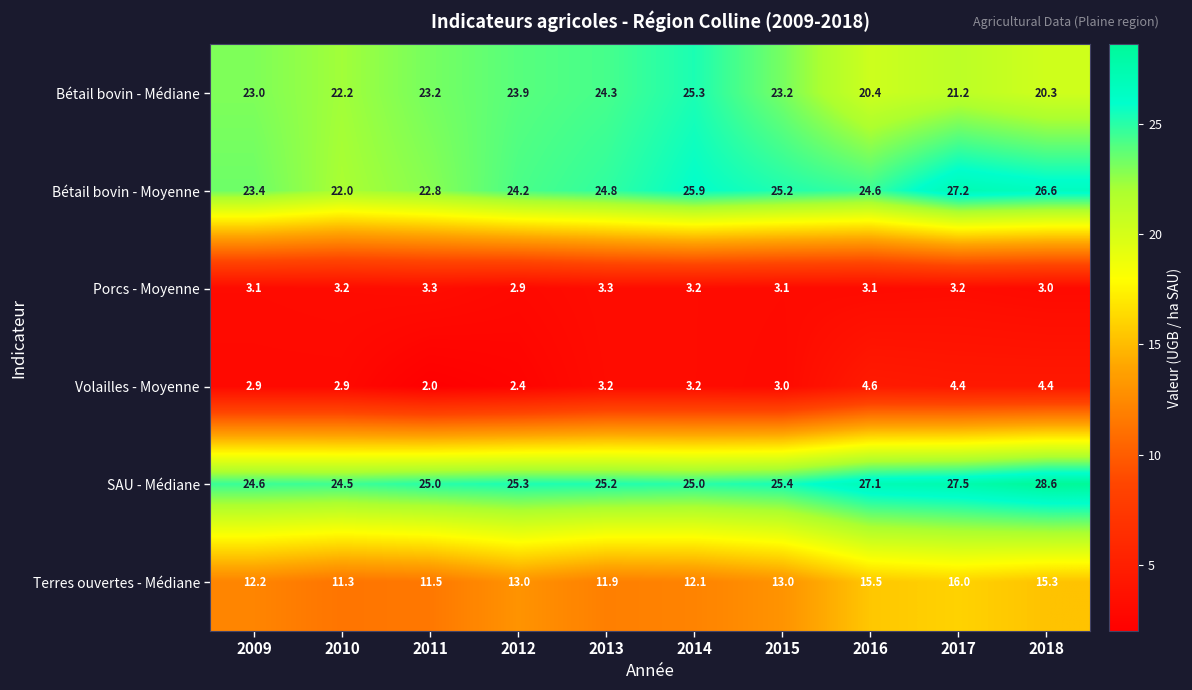

Count the number of categories in the chart.

10